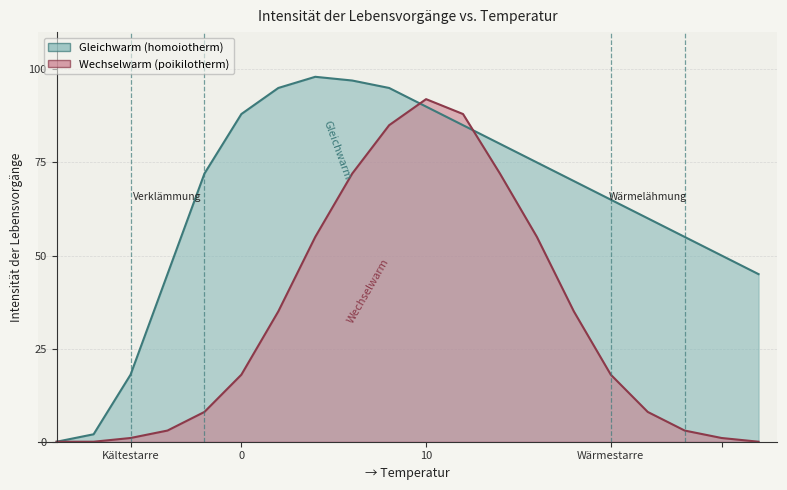

Which category has the lowest value across all series?

-10